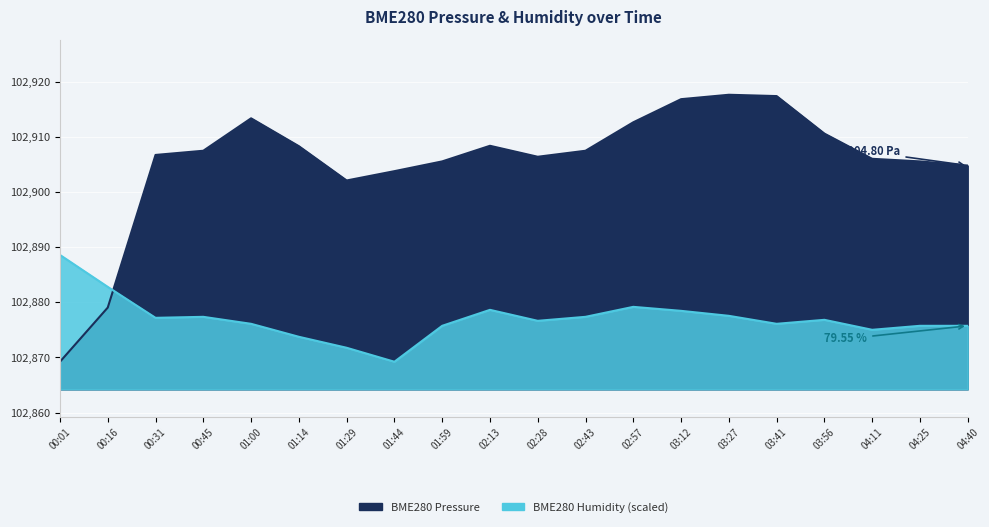

What position from the right is 02:13?

11